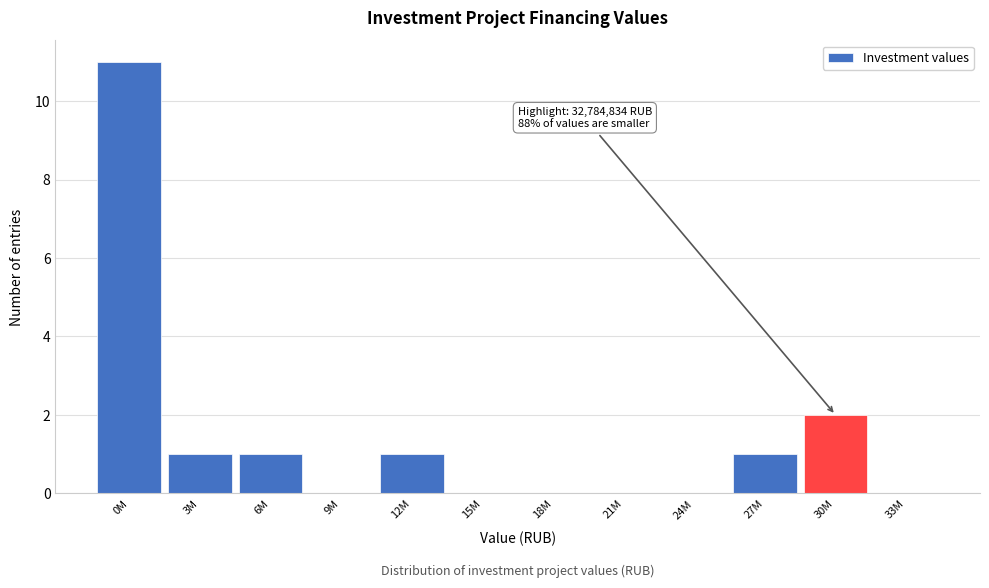

Reading right to left, list all the values displayed in this chart.

33M=0	30M=2	27M=1	24M=0	21M=0	18M=0	15M=0	12M=1	9M=0	6M=1	3M=1	0M=11